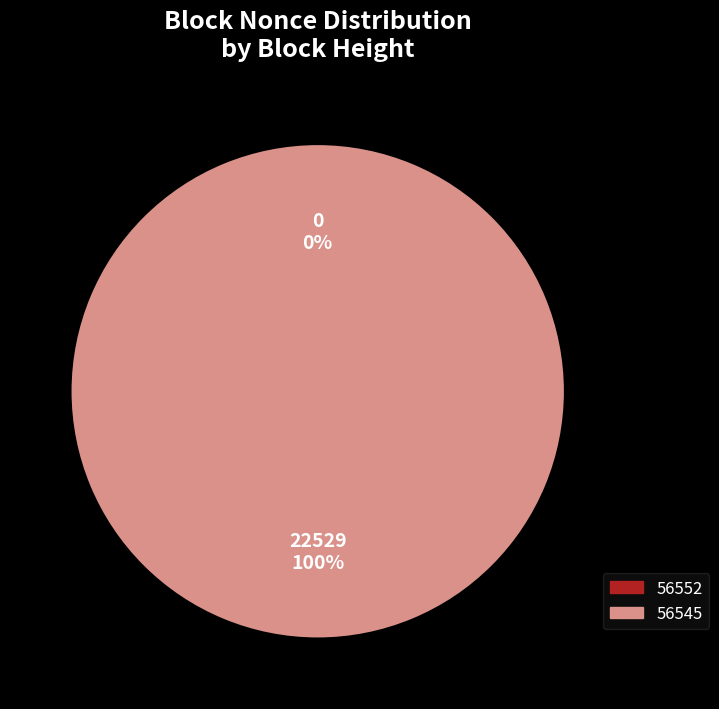

Combined, what portion of the pie is 56552 and 56545?

100.0%